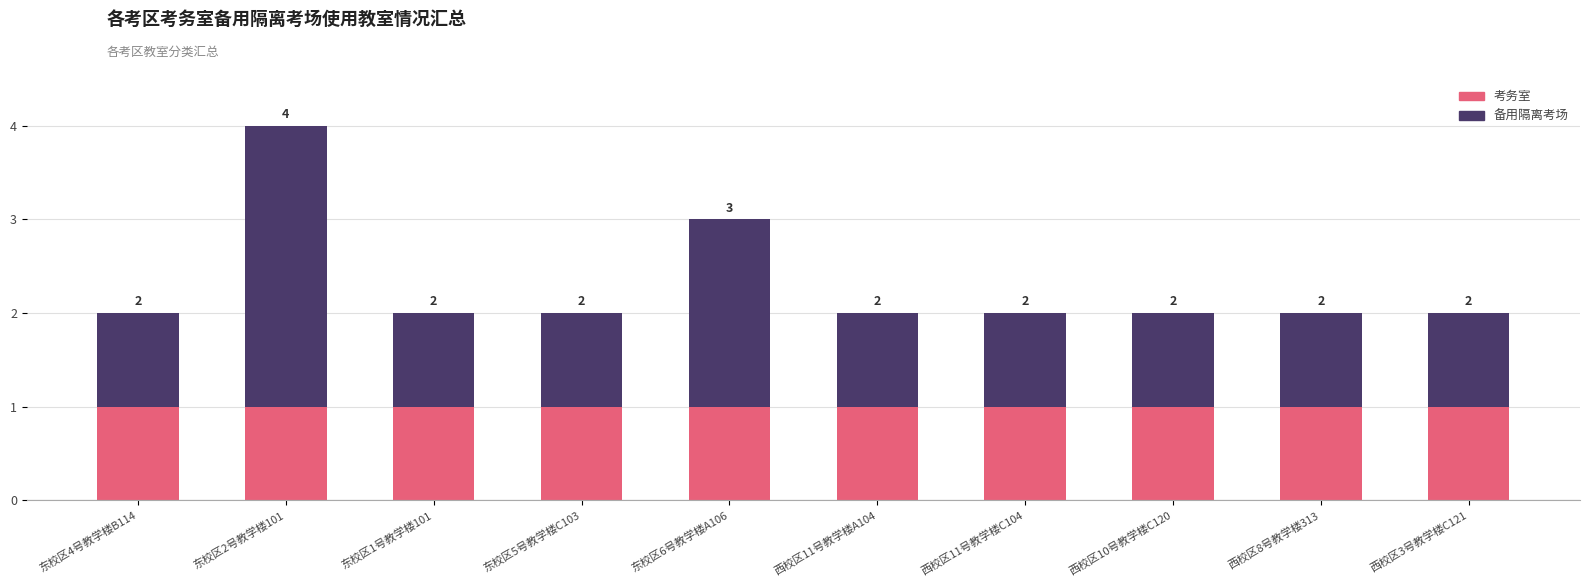

Reading left to right, what are the values for 考务室?

东校区4号教学楼B114=1	东校区2号教学楼101=1	东校区1号教学楼101=1	东校区5号教学楼C103=1	东校区6号教学楼A106=1	西校区11号教学楼A104=1	西校区11号教学楼C104=1	西校区10号教学楼C120=1	西校区8号教学楼313=1	西校区3号教学楼C121=1